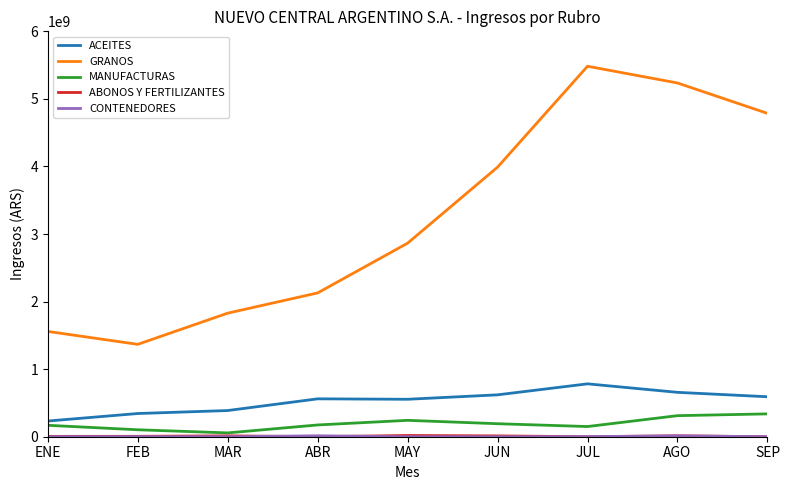

How many distinct data groups are displayed?

5